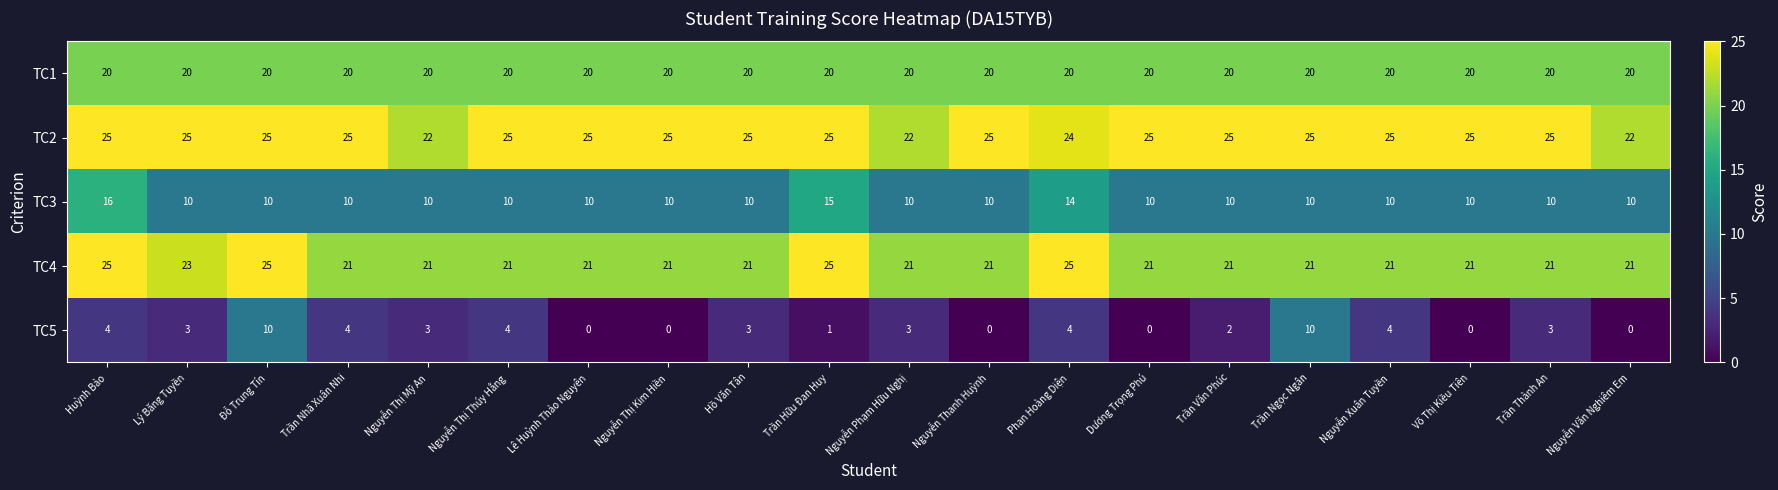

What is the sum of all TC1 values?

400